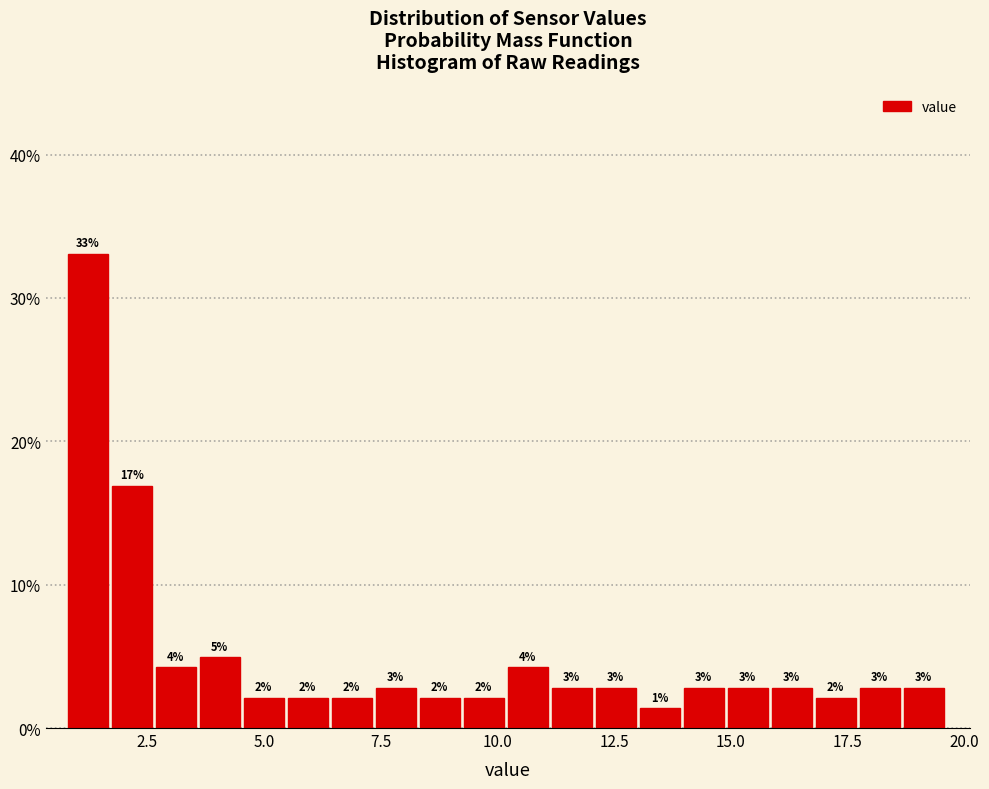

Read against the x-axis, roughly where is the centre of the tallest bar?

1.0